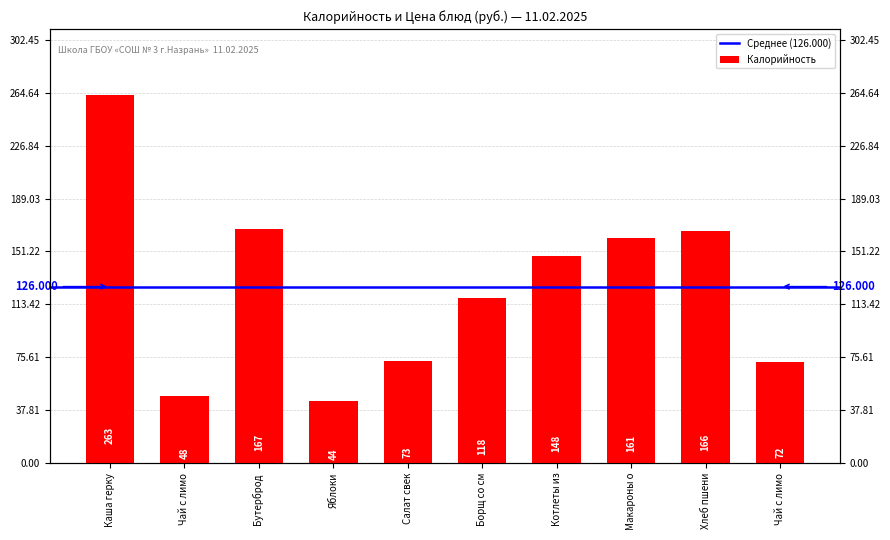

What is the greatest value displayed?

263